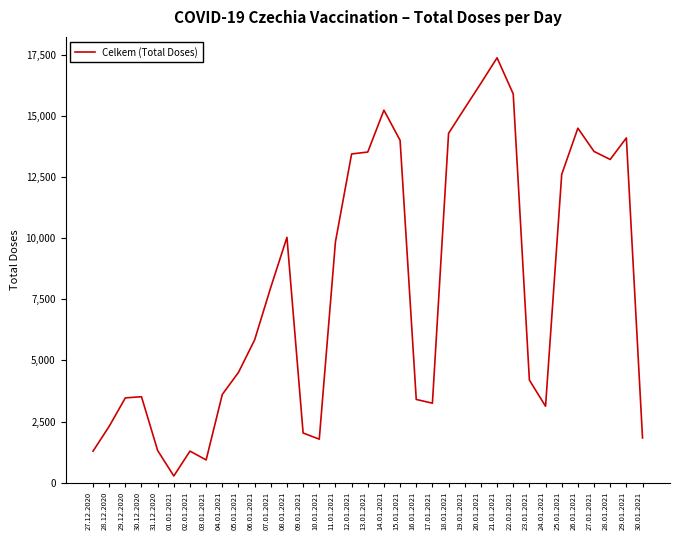

What is the maximum value shown in the chart?

17383